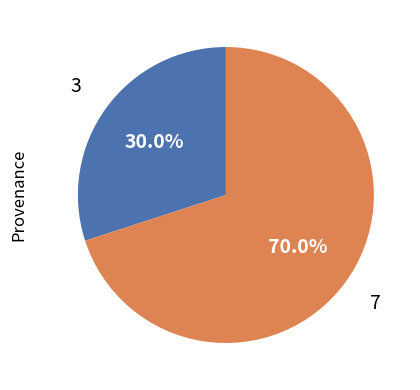

Does any single category account for the majority?

Yes